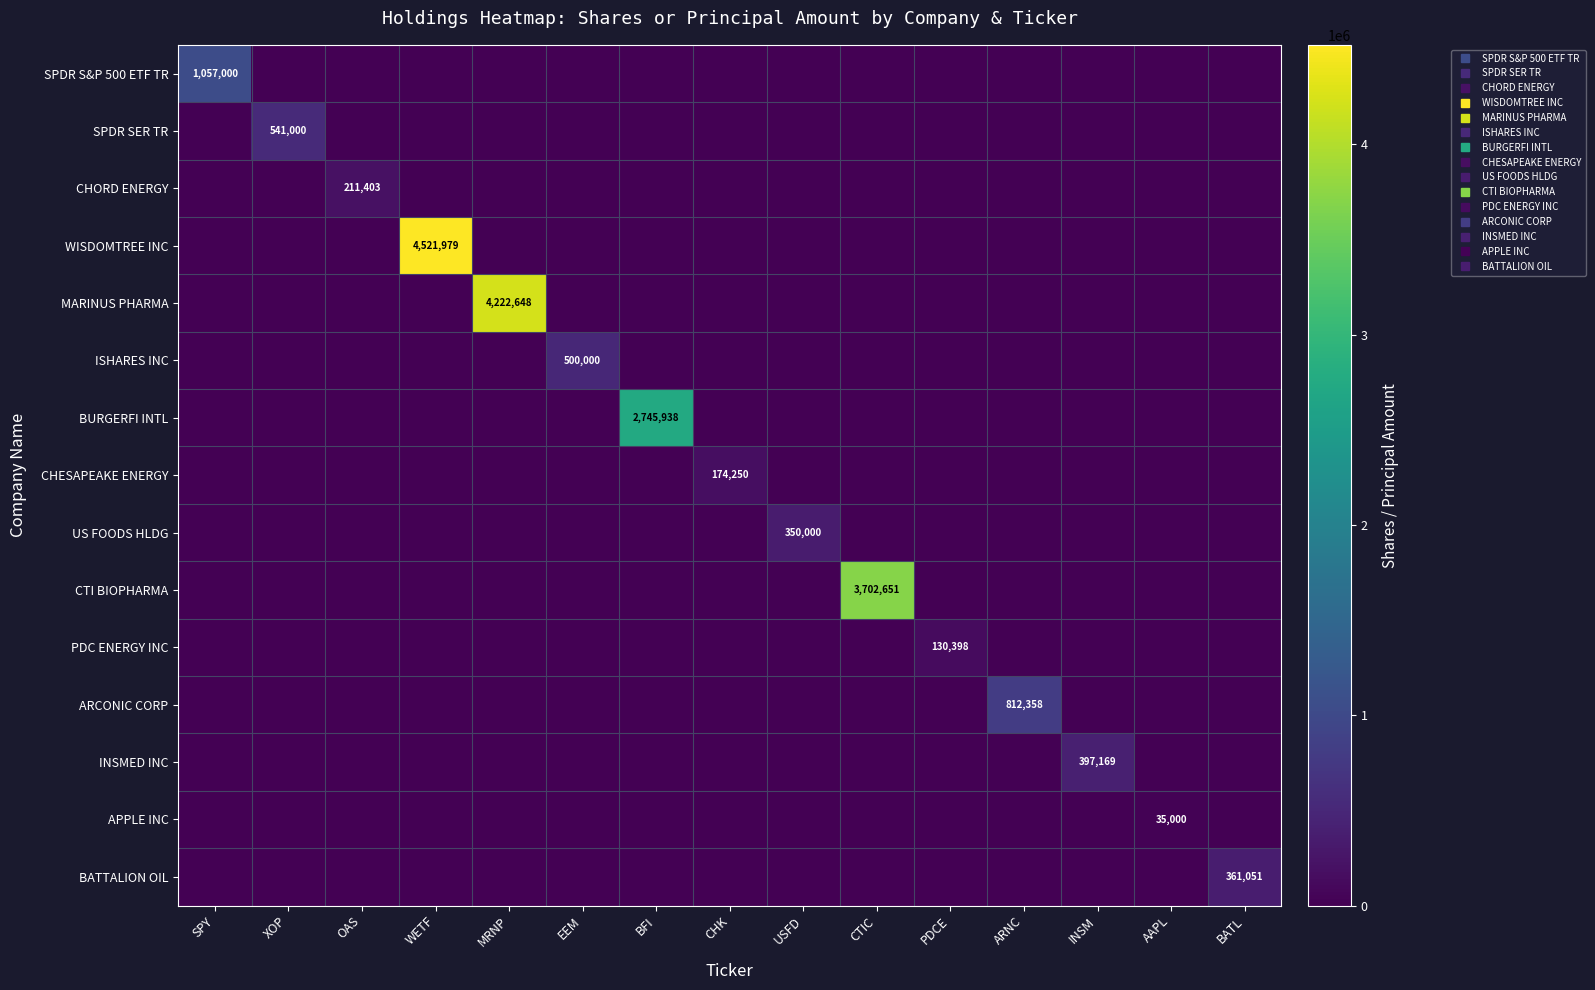

The APPLE INC series shows -15066 at WETF. True or false?

False